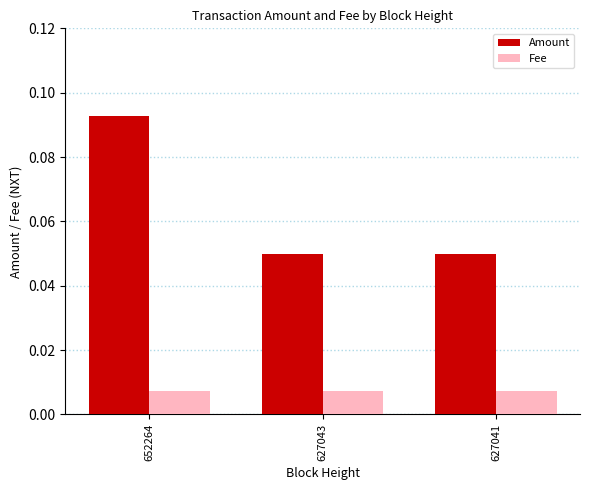

What are all the series names shown in the legend?

Amount, Fee